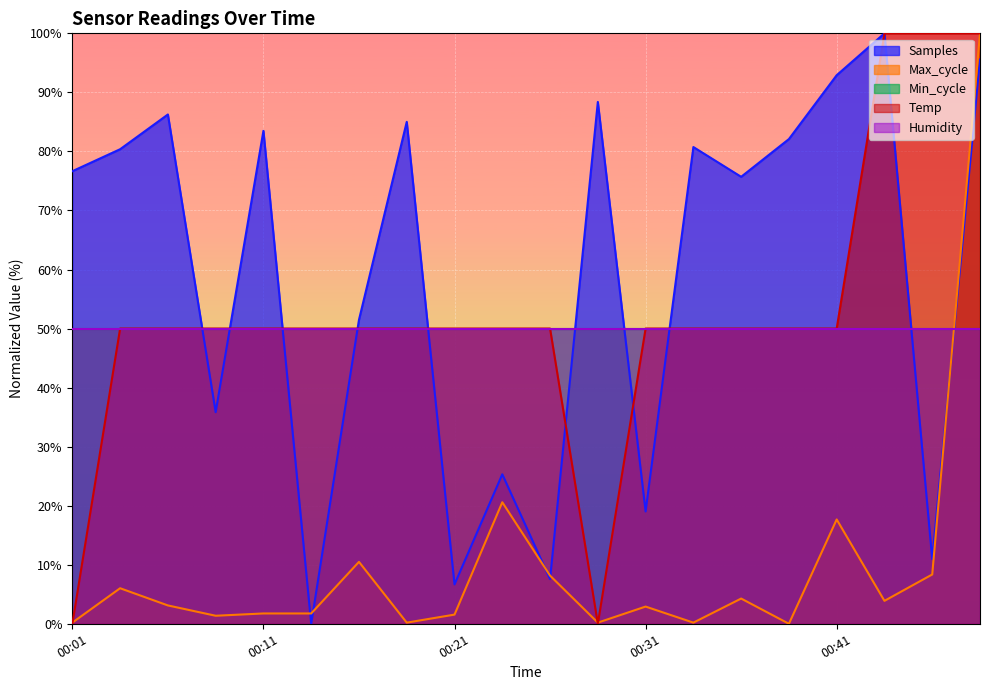

What is the value of the Temp point at the 10th from the left?

50.0